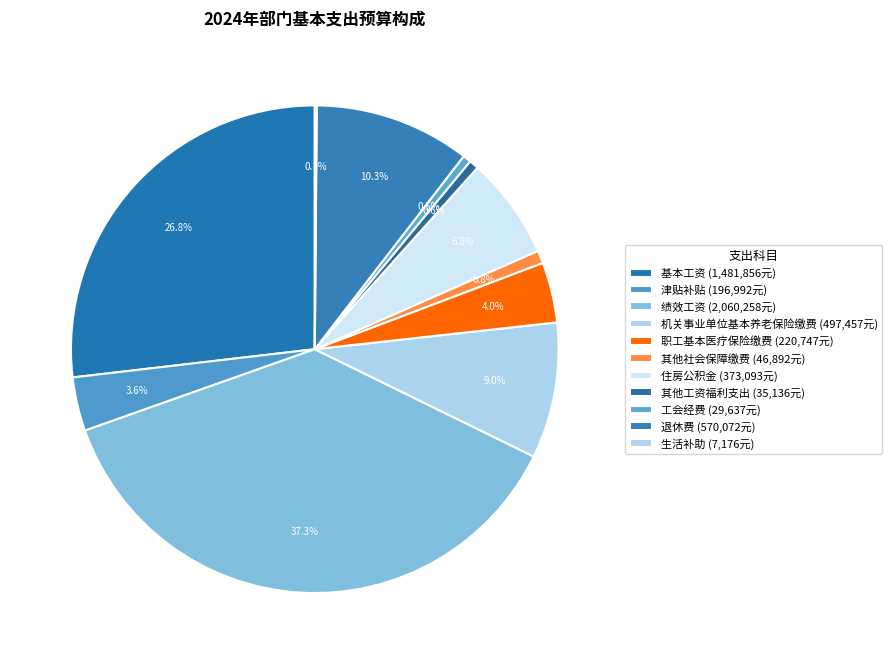

Rank the categories by value from lowest to highest.

生活补助, 工会经费, 其他工资福利支出, 其他社会保障缴费, 津贴补贴, 职工基本医疗保险缴费, 住房公积金, 机关事业单位基本养老保险缴费, 退休费, 基本工资, 绩效工资